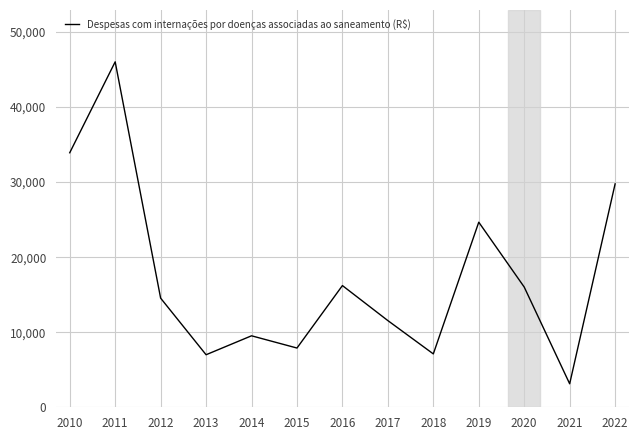

What is the difference between the maximum and minimum values?

42891.4